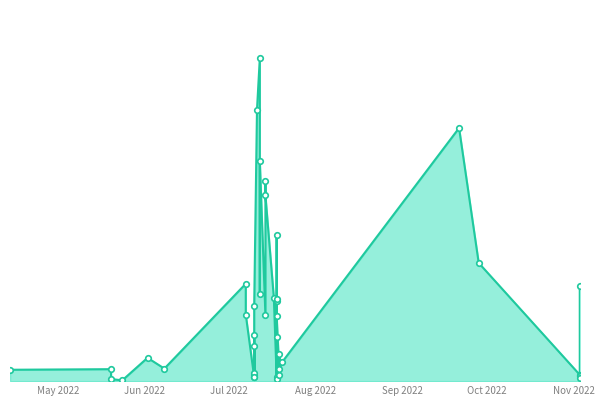

What is the minimum value shown in the chart?

2679000